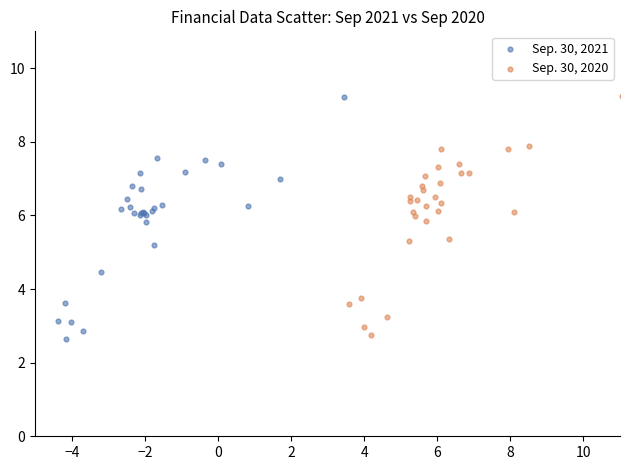

What are all the series names shown in the legend?

Sep. 30, 2021, Sep. 30, 2020